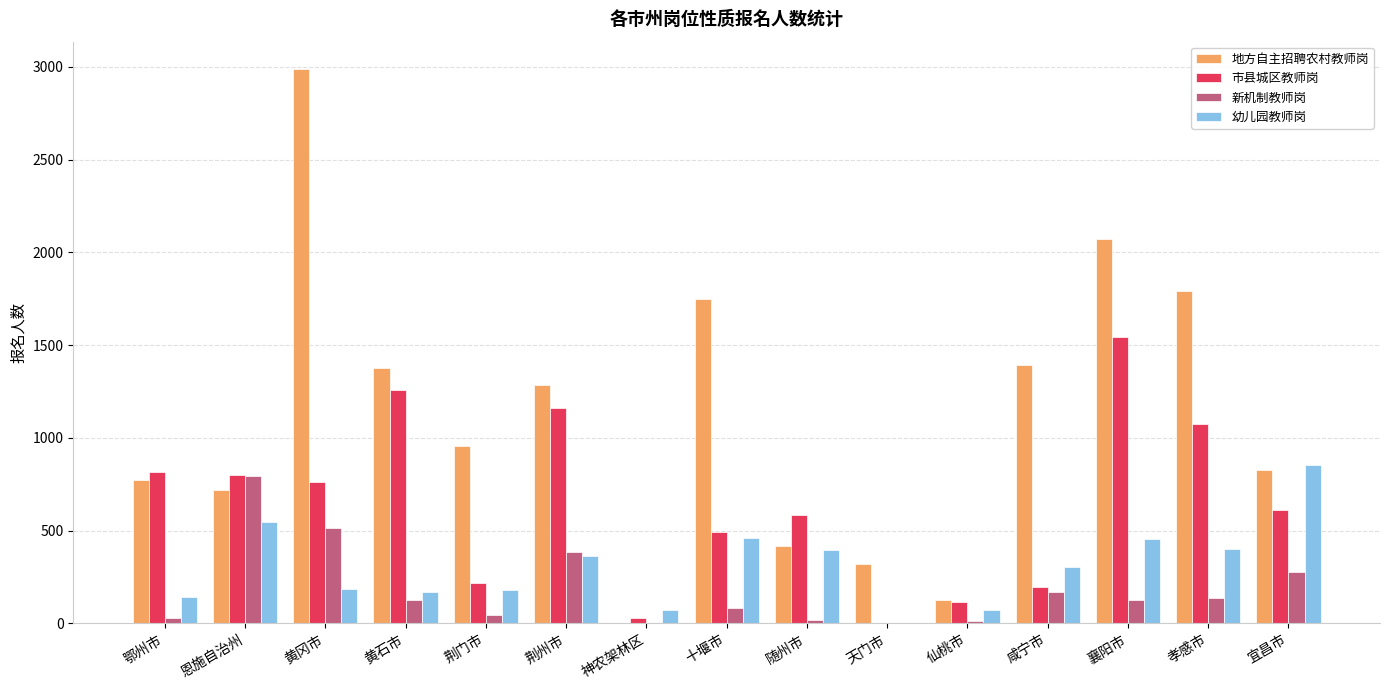

Which series changed the most between 鄂州市 and 神农架林区?

市县城区教师岗